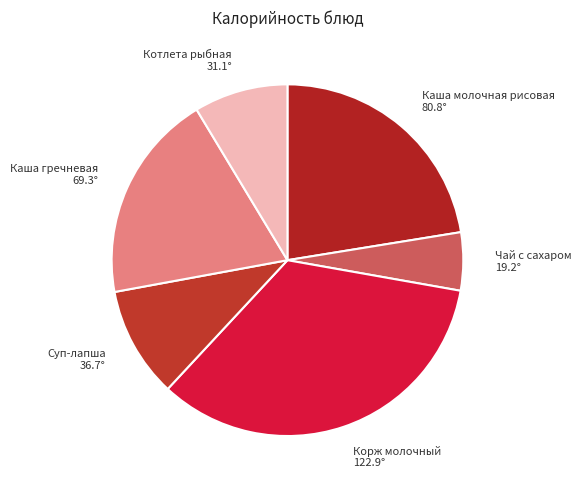

Approximately how many times larger is the value at Суп-лапша compared to Котлета рыбная?

1.2